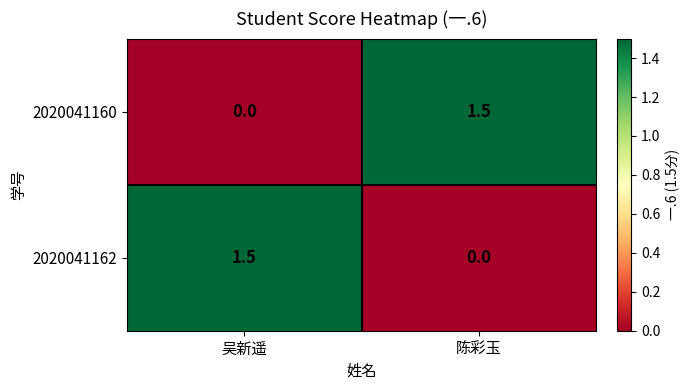

What is the spread (max minus min) of values at 陈彩玉?

1.5